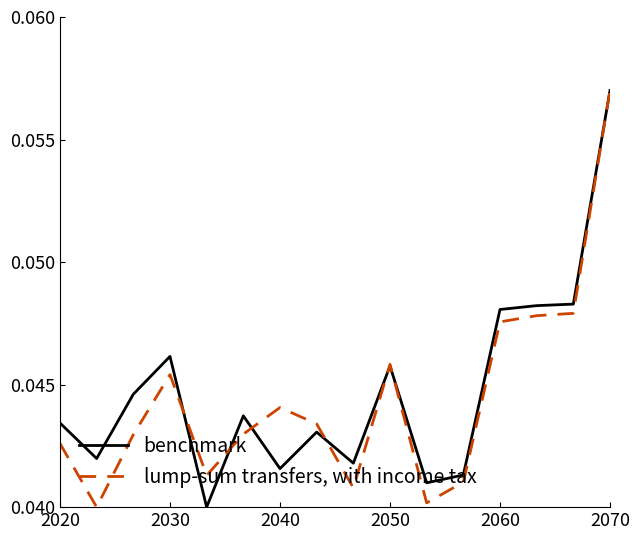

List the series in order of their overall mean, highest first.

benchmark, lump-sum transfers, with income tax